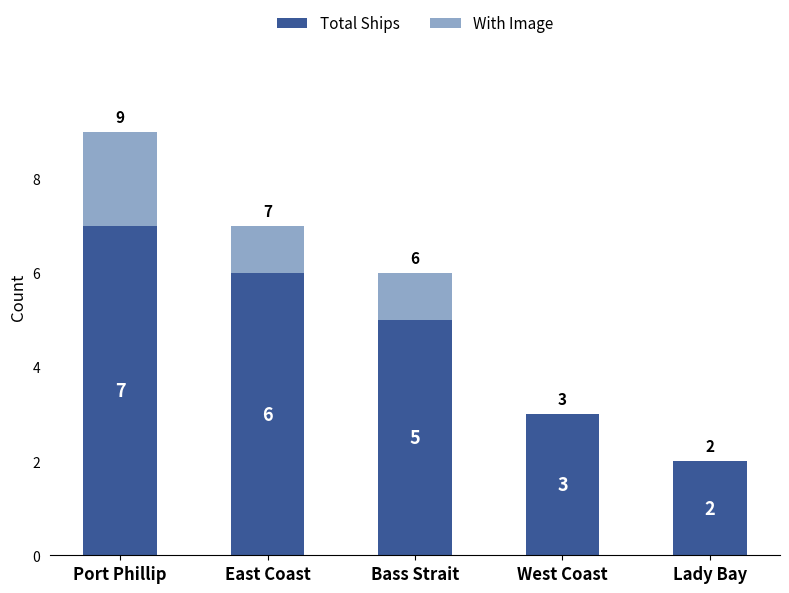

Does the chart contain stacked bars?

Yes